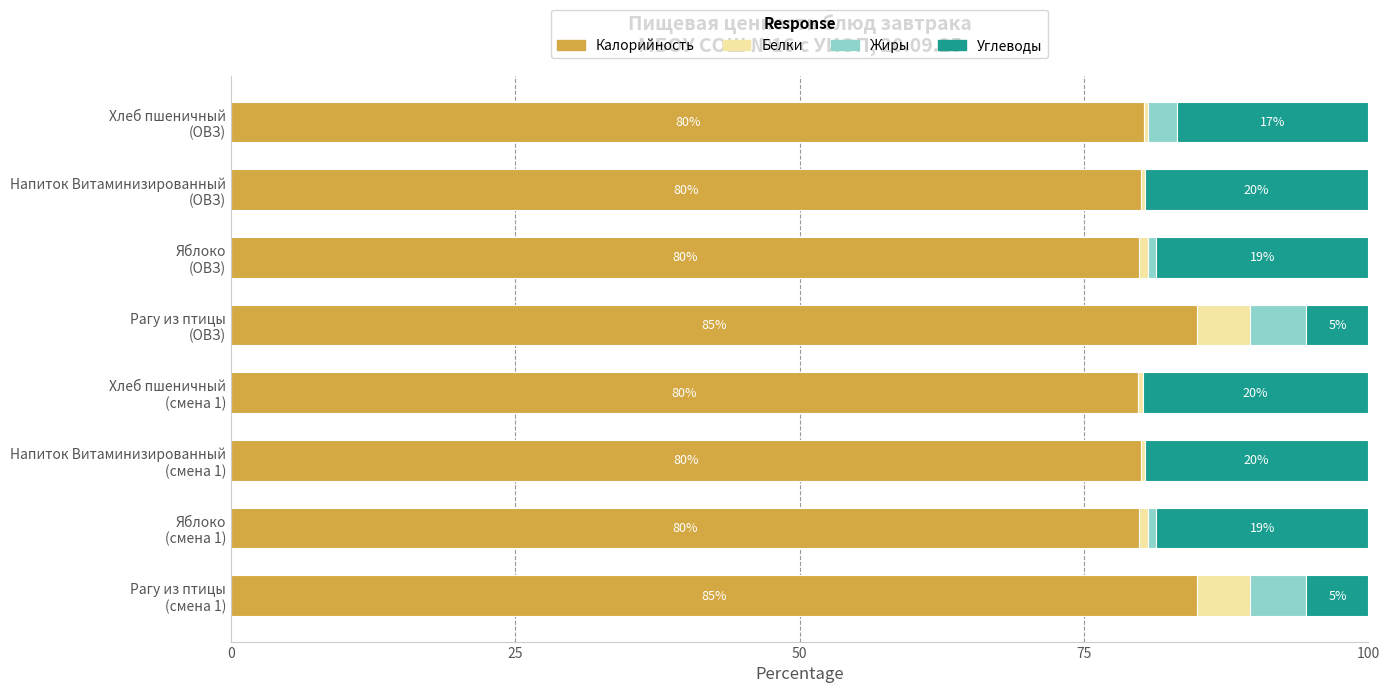

What are all the series names shown in the legend?

Калорийность, Белки, Жиры, Углеводы